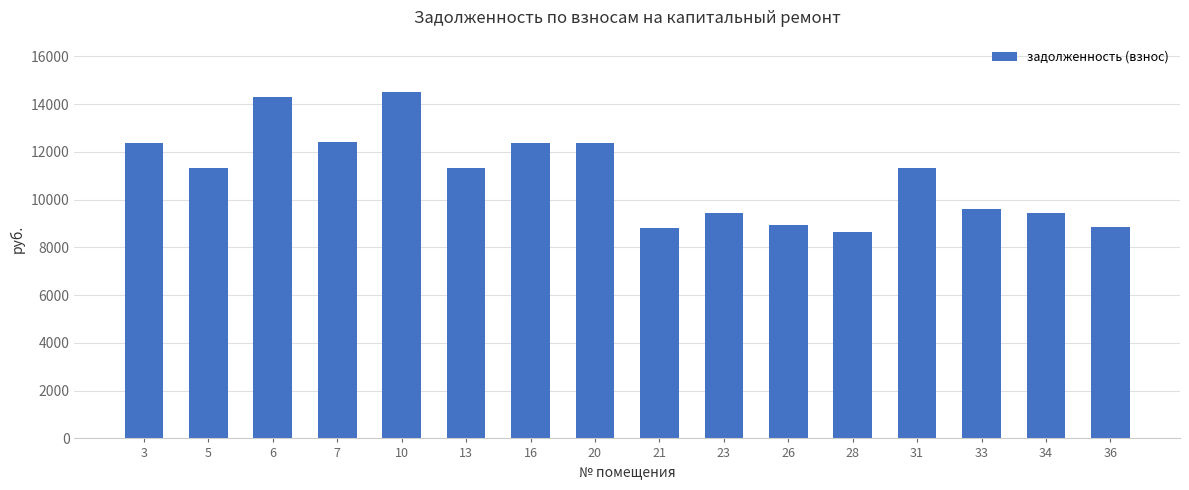

What is the difference between the maximum and minimum values?

5873.4